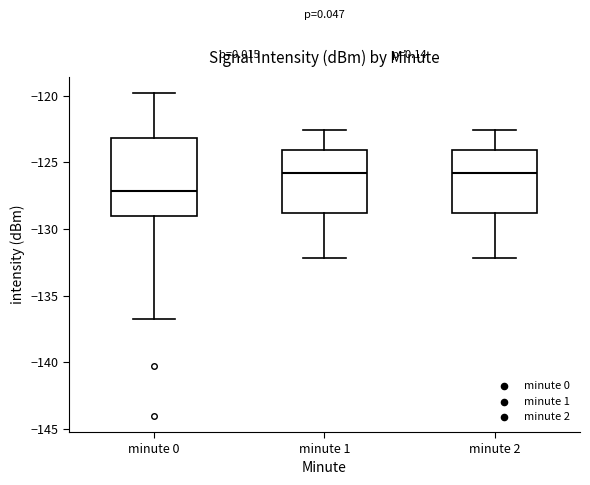

Comparing the boxes themselves (not the whiskers), which one is the tallest?

minute 0